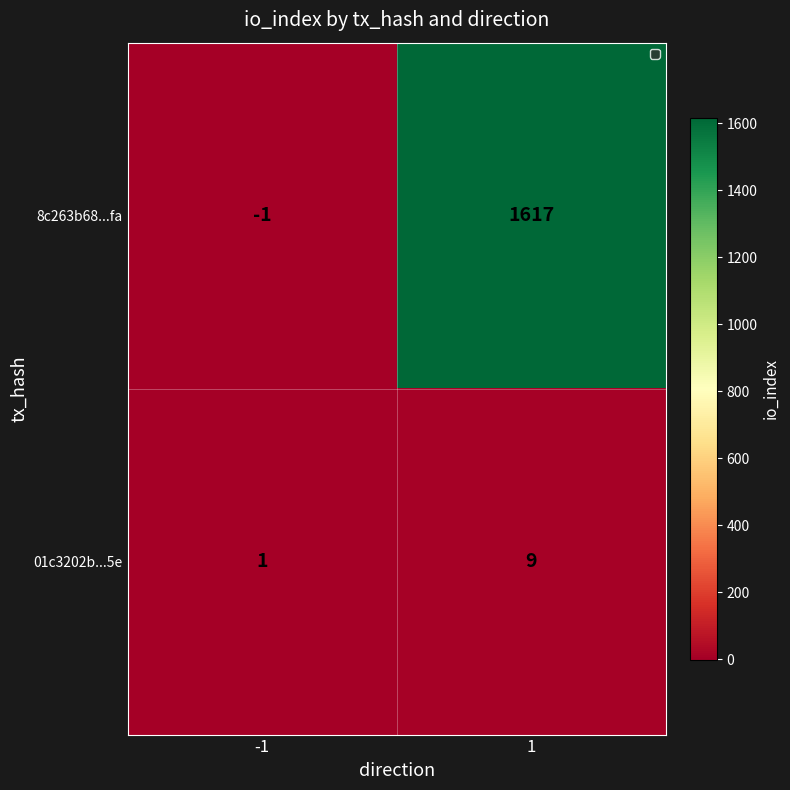

At how many categories does at least one series exceed 114?

1